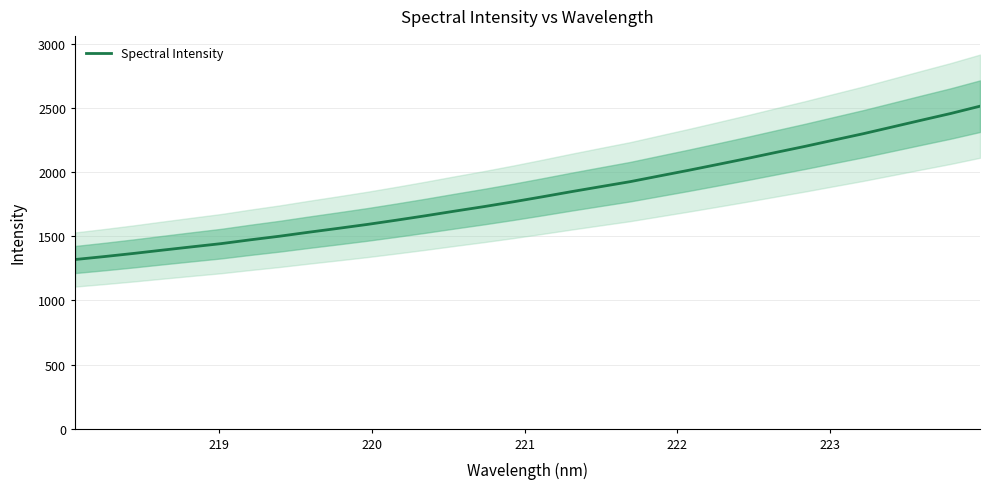

What is the maximum value for Spectral Intensity?

2515.7